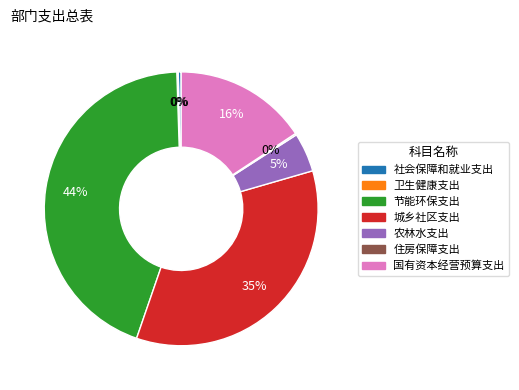

Which category has the biggest portion of the pie?

节能环保支出